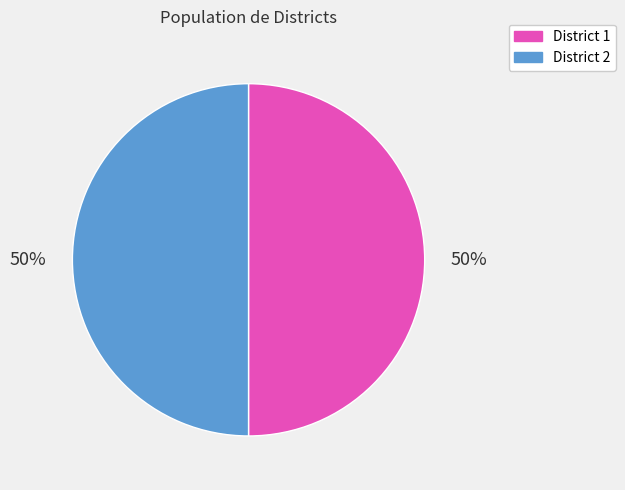

Approximately how many times larger is the value at District 2 compared to District 1?

1.0